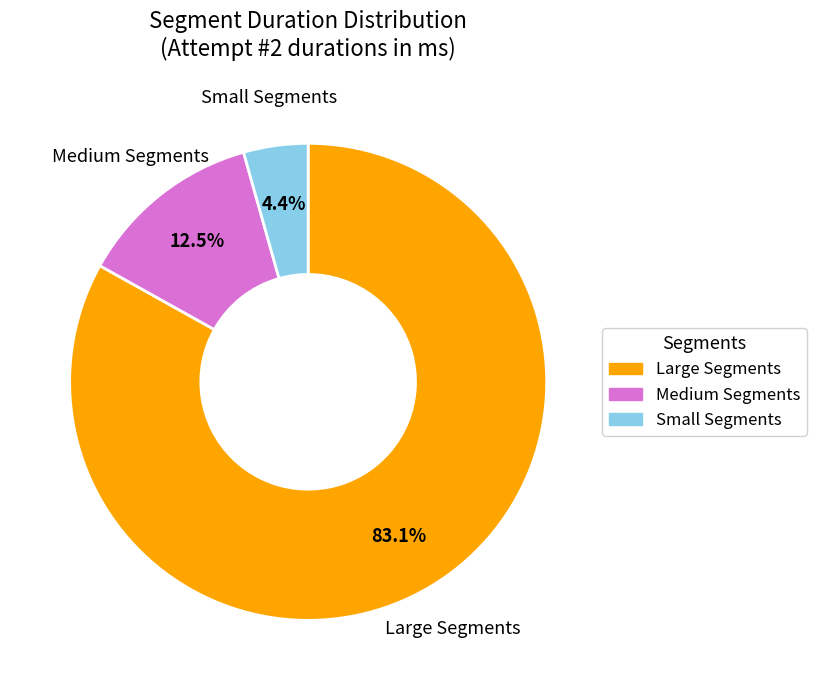

Is there any slice that represents more than half of the pie?

Yes